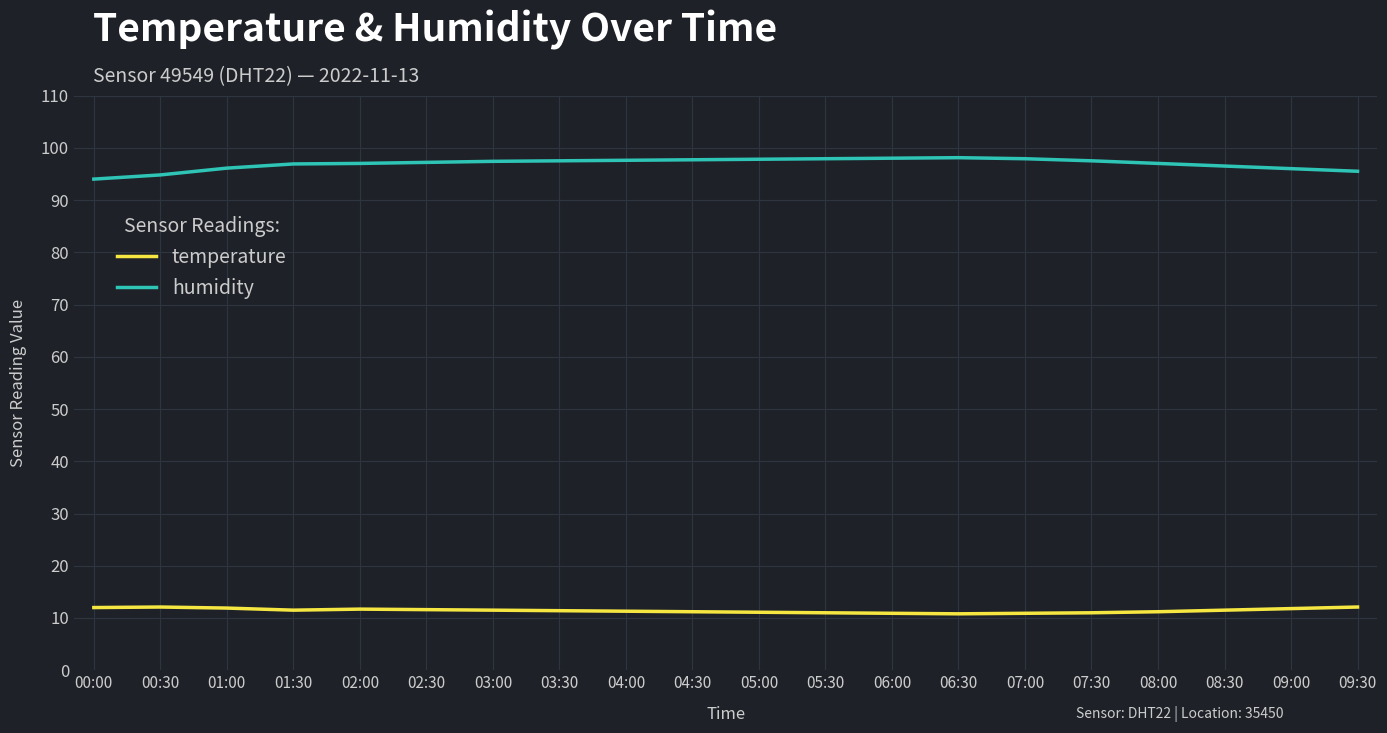

In temperature, how many points are lower than both neighbors (excluding endpoints)?

2